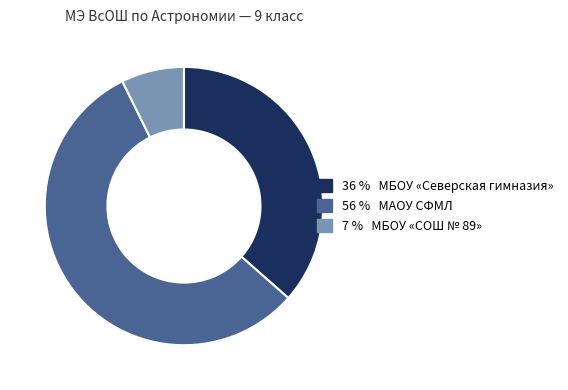

Is there a majority slice in this chart?

Yes